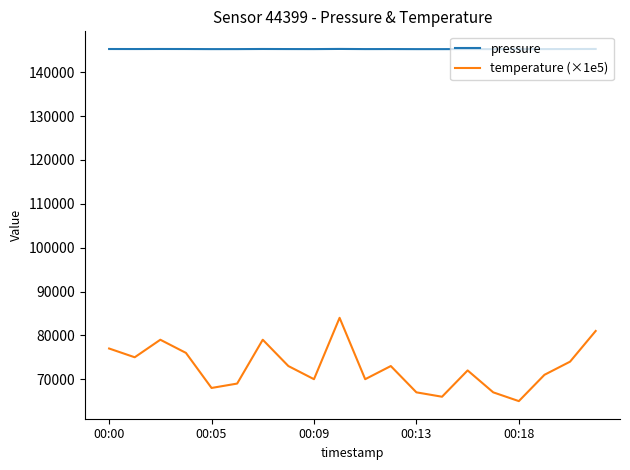

What is the greatest value displayed?

145328.4